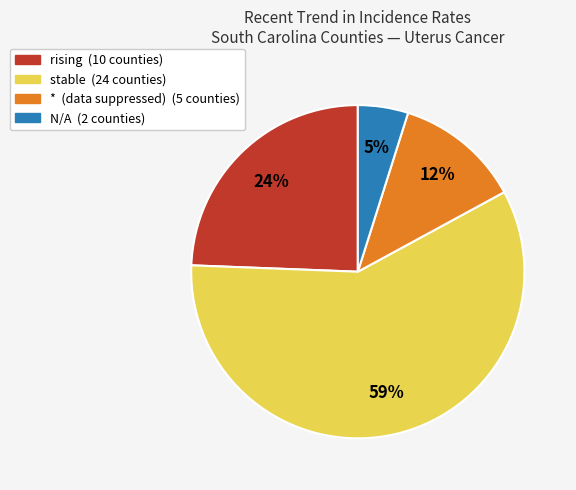

To the nearest percent, what is the average slice percentage?

25%